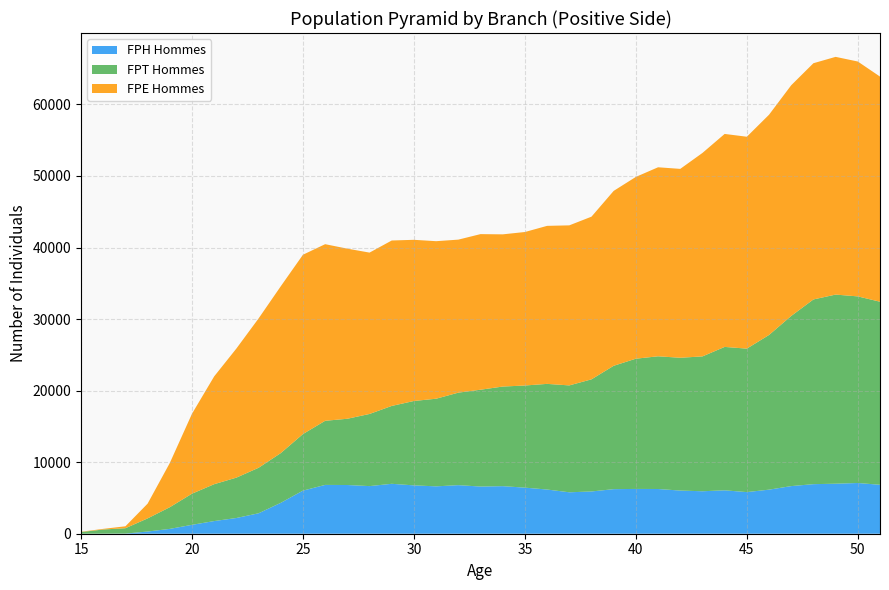

Reading left to right, what are all the values shown in this chart?

FPH Hommes: 15=3	16=7	17=20	18=307	19=676	20=1244	21=1770	22=2198	23=2857	24=4318	25=6025	26=6823	27=6808	28=6656	29=6977	30=6758	31=6622	32=6789	33=6594	34=6648	35=6441	36=6177	37=5791	38=5906	39=6230	40=6261	41=6251	42=6032	43=5936	44=6066	45=5819	46=6160	47=6657	48=6927	49=6991	50=7089	51=6841
FPT Hommes: 15=233	16=582	17=749	18=1835	19=3029	20=4354	21=5154	22=5642	23=6360	24=6951	25=7908	26=8961	27=9260	28=10083	29=10884	30=11795	31=12247	32=12927	33=13534	34=13921	35=14276	36=14766	37=14939	38=15671	39=17242	40=18202	41=18546	42=18561	43=18847	44=20043	45=20051	46=21620	47=23782	48=25816	49=26432	50=26082	51=25584
FPE Hommes: 15=38	16=90	17=270	18=2062	19=6180	20=11171	21=15068	22=18042	23=20870	24=23316	25=25061	26=24684	27=23773	28=22552	29=23121	30=22525	31=22017	32=21388	33=21746	34=21273	35=21452	36=22085	37=22369	38=22735	39=24443	40=25408	41=26419	42=26400	43=28436	44=29768	45=29615	46=30780	47=32244	48=33016	49=33225	50=32827	51=31467